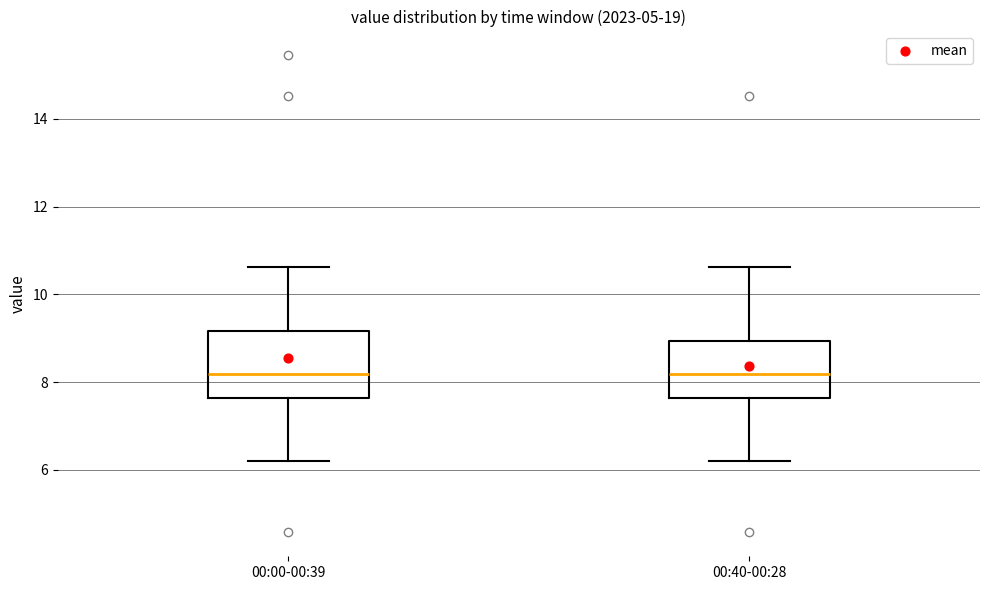

Reading left to right, transcribe this box plot: for each box, give where its median line is, the range the box spans, and where its two whiskers end, as read against the y-axis. The values are not printed on the chart, so give them approximately, as read against the axis.

00:00-00:39: median 8.2, box 7.6 to 9.2, whiskers 6.2 to 10.6
00:40-00:28: median 8.2, box 7.6 to 9.0, whiskers 6.2 to 10.6